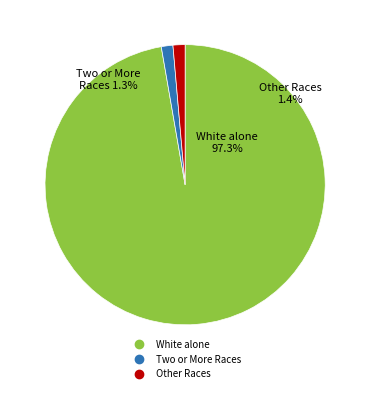

Which category accounts for the majority?

White alone